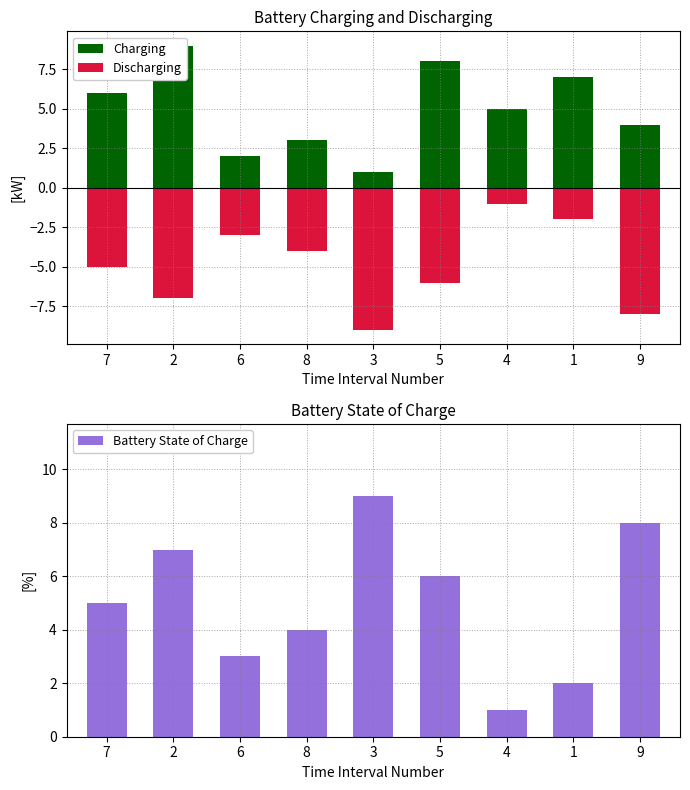

Rank the series by their maximum value, from lowest to highest.

Discharging, Charging, Battery State of Charge